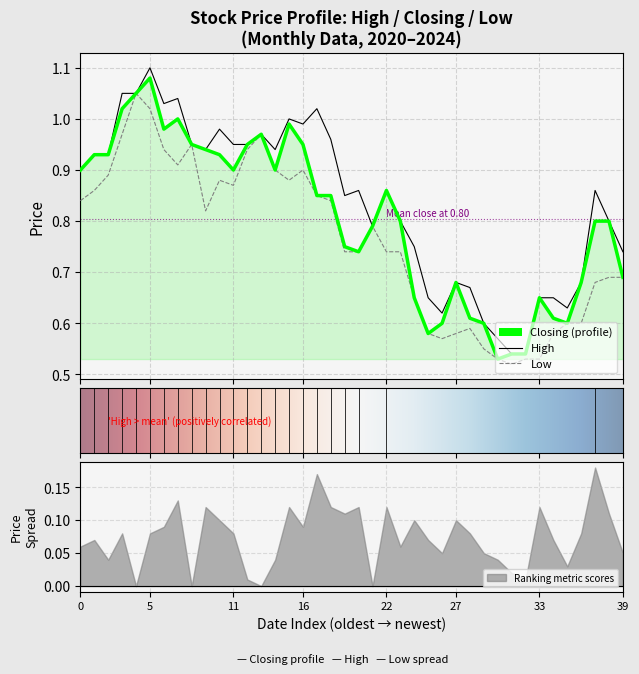

Which series changed the most between 01/11/2023 and 01/12/2021?

Low